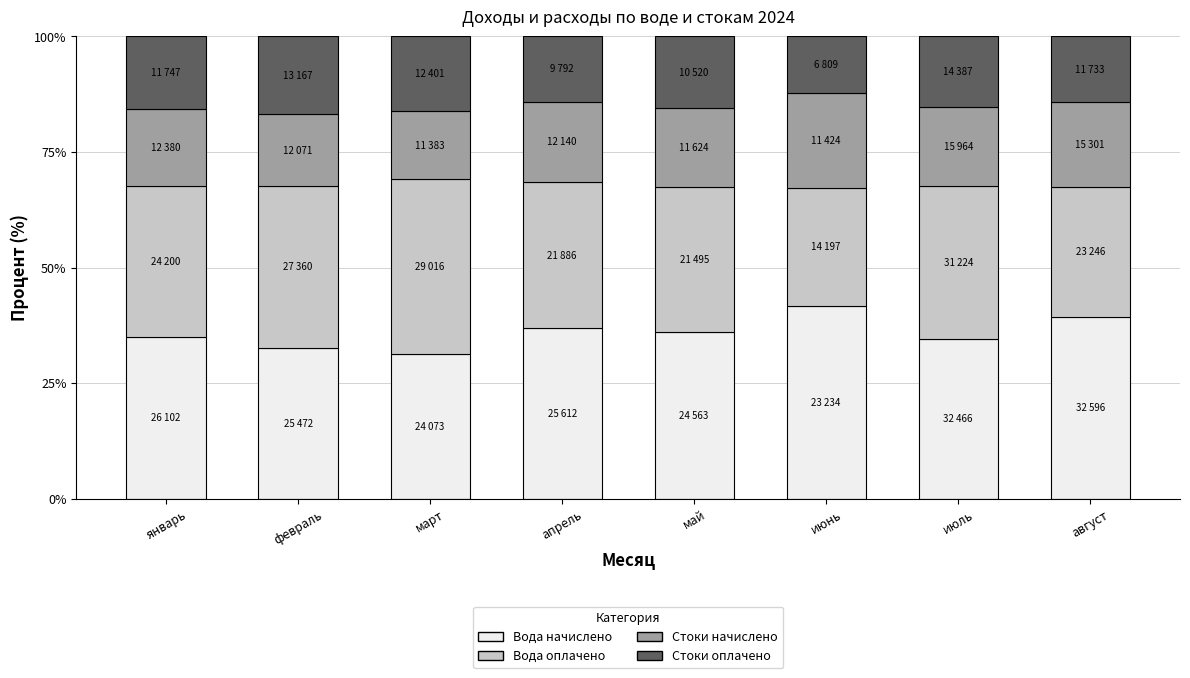

The value of Вода начислено at май is 36.0. True or false?

True